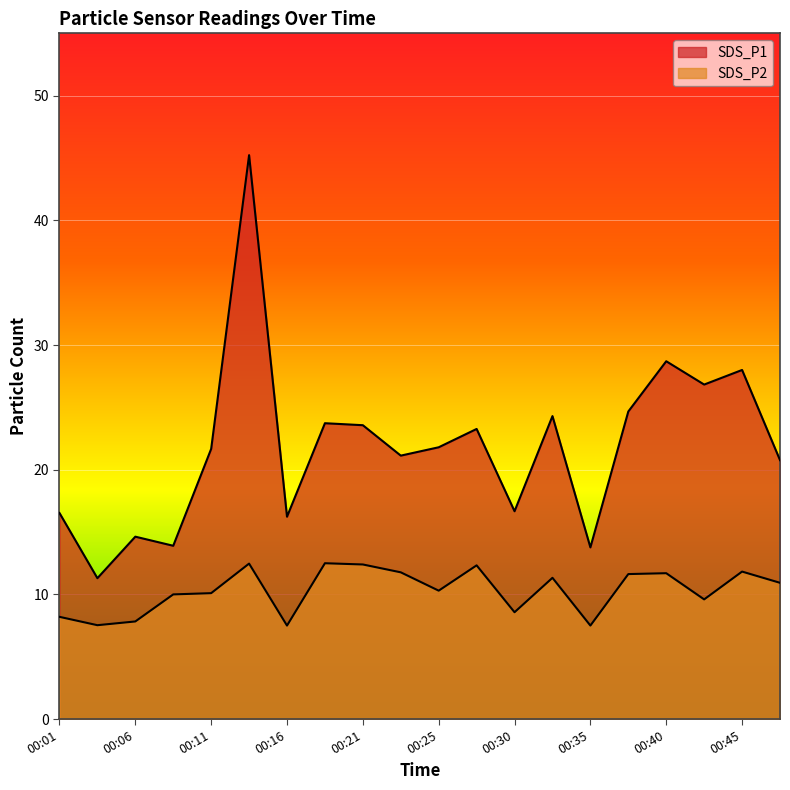

What value does the SDS_P2 series have at 00:35?

7.5